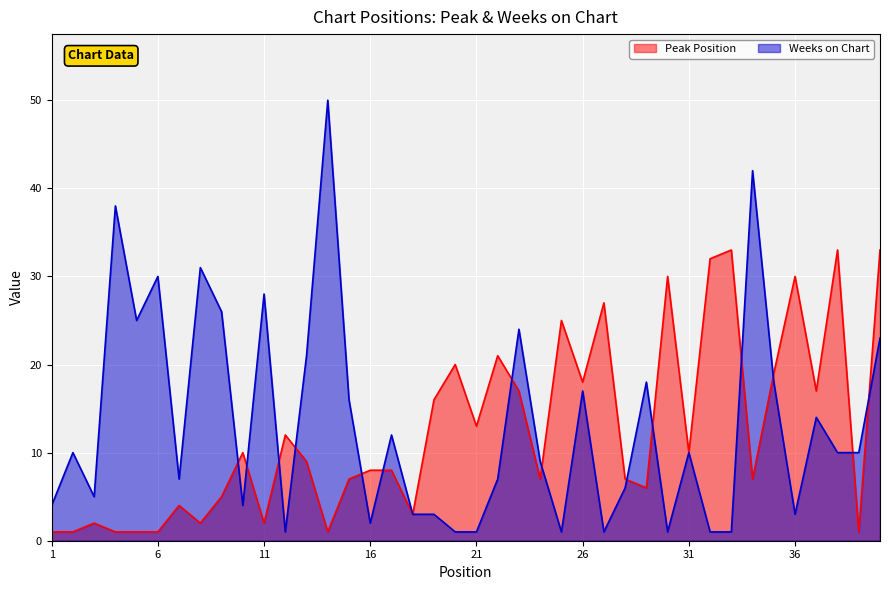

At which category does Weeks on Chart reach its first local peak?

2